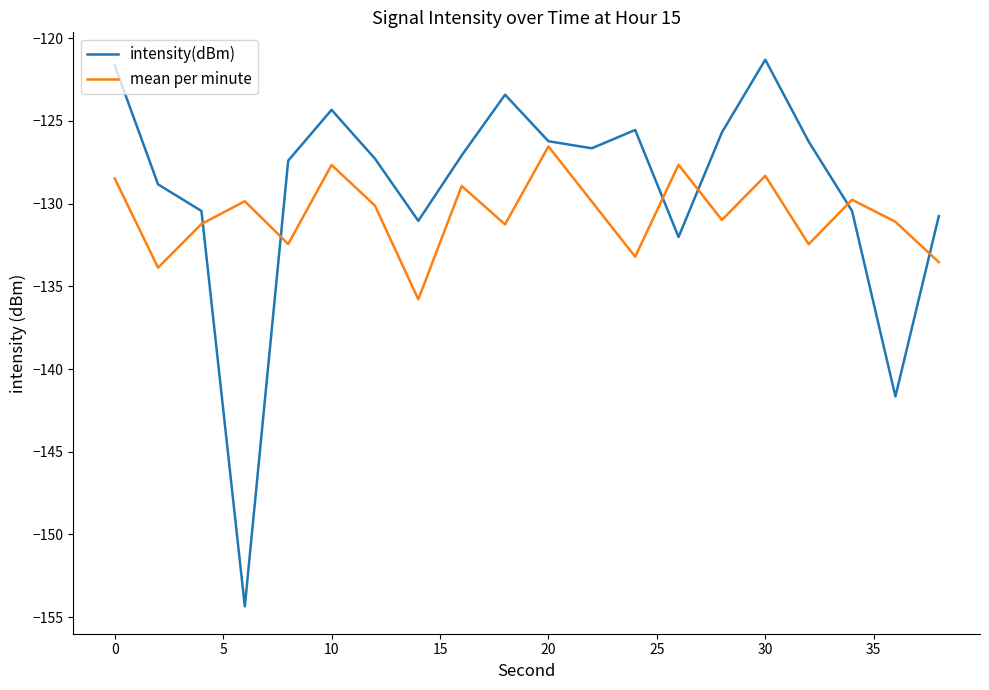

List the series in order of their overall mean, lowest first.

mean per minute, intensity(dBm)